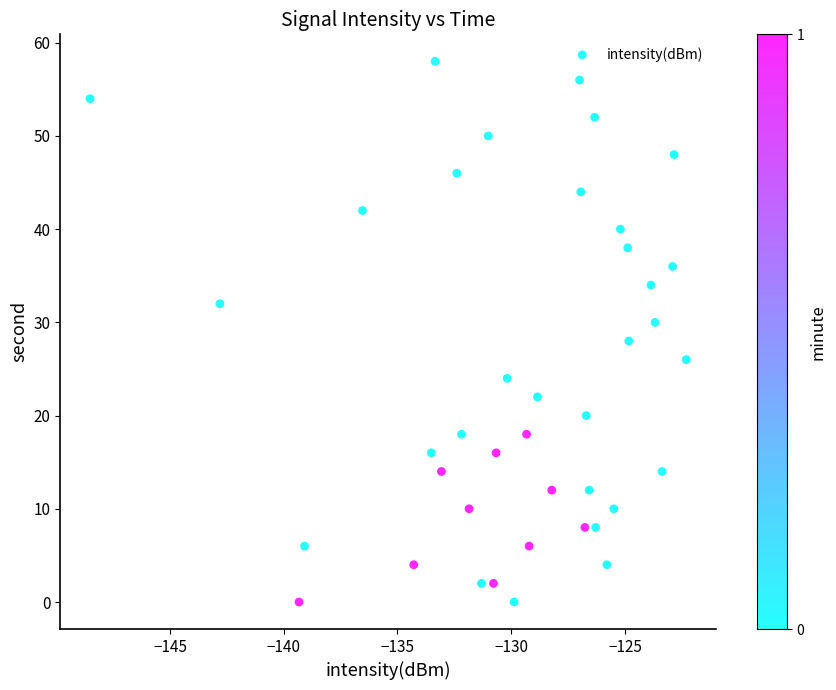

What is the range of Y values (max minus min)?

58